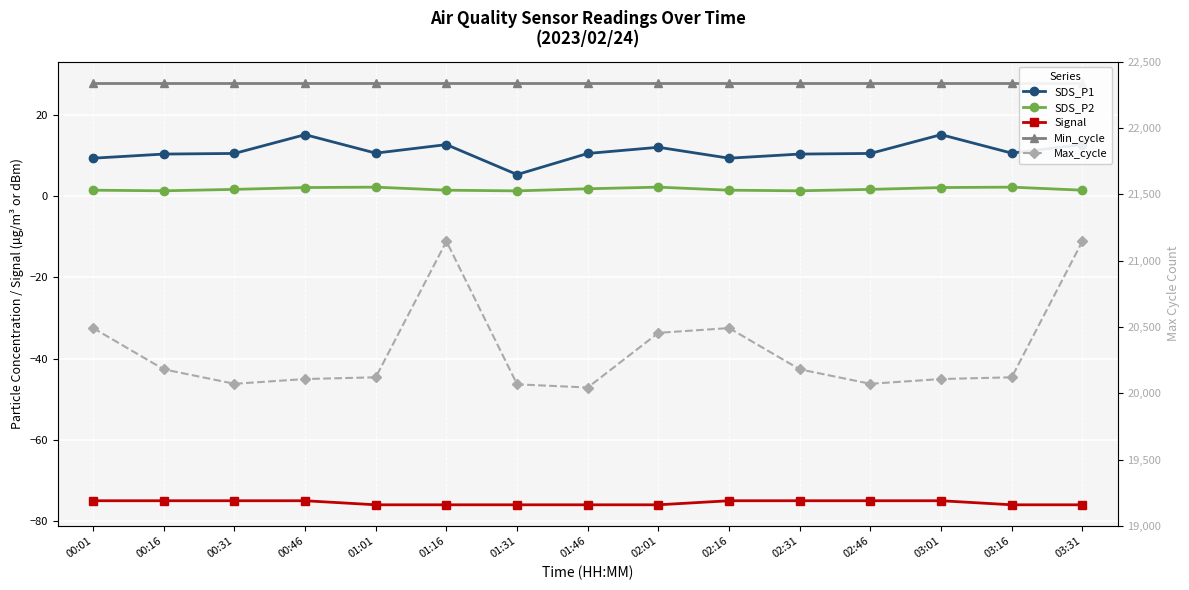

What is the total value across all series at 01:01?

20084.9